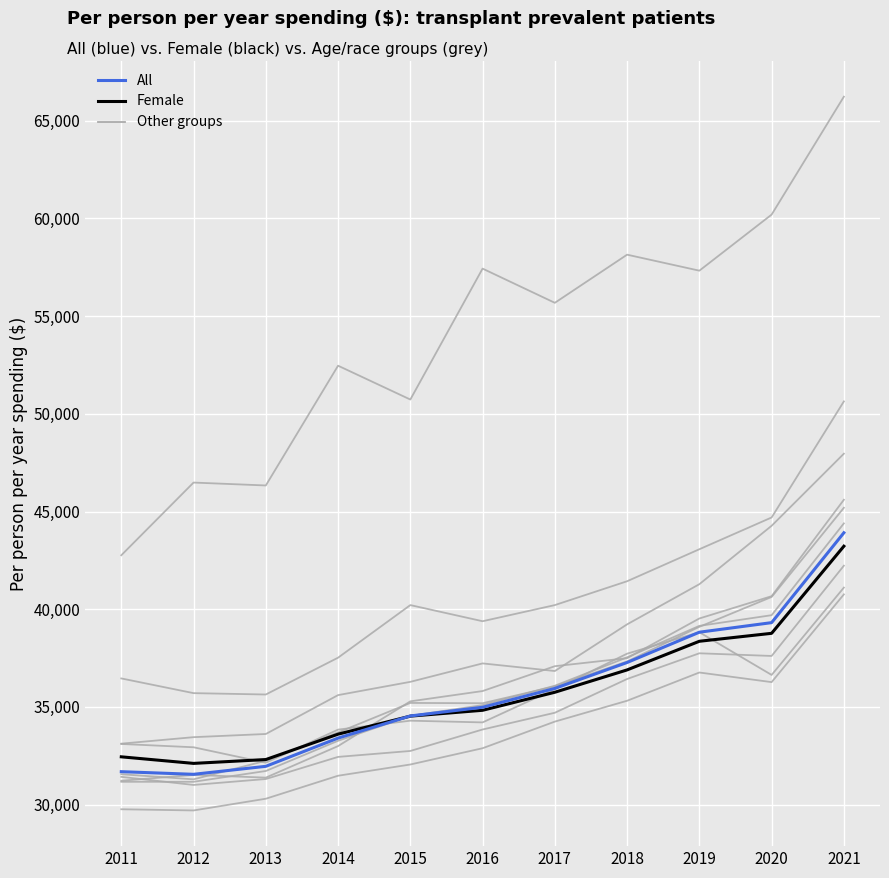

Is this an area chart (filled region under the line)?

No